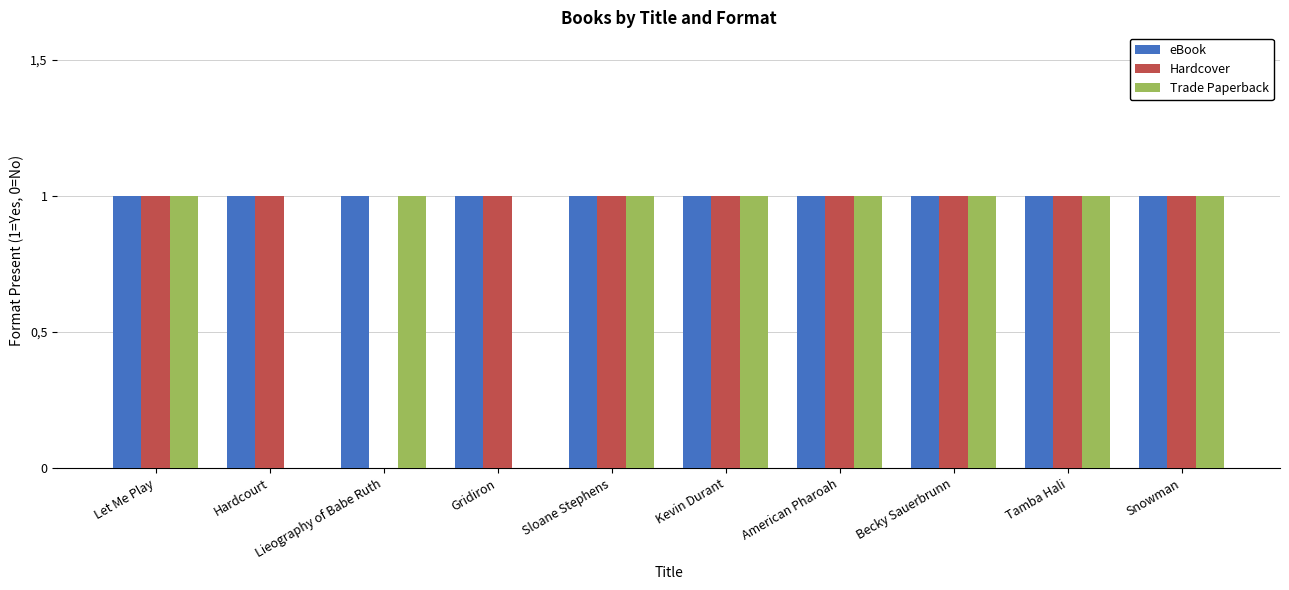

What is the difference between the second highest and minimum values in the Hardcover series?

1